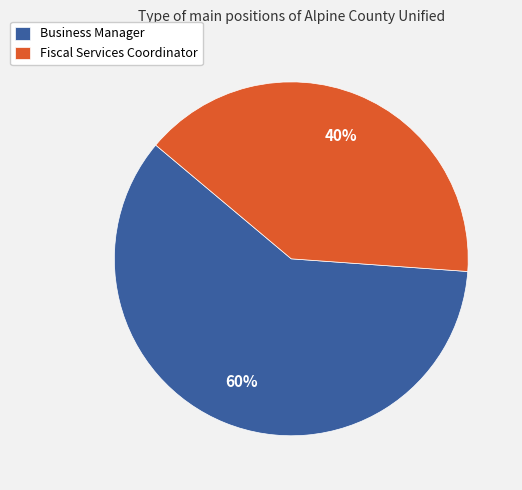

How many slices are in this pie chart?

2